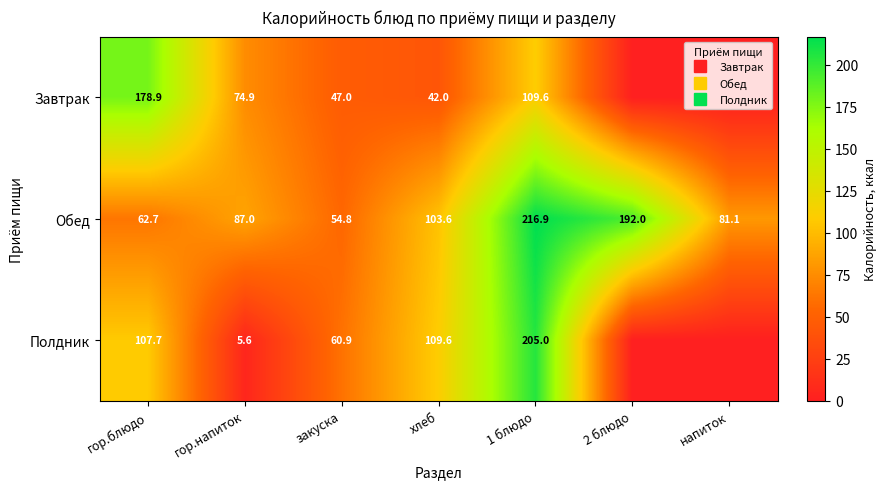

Which series has the largest range (max minus min)?

Полдник